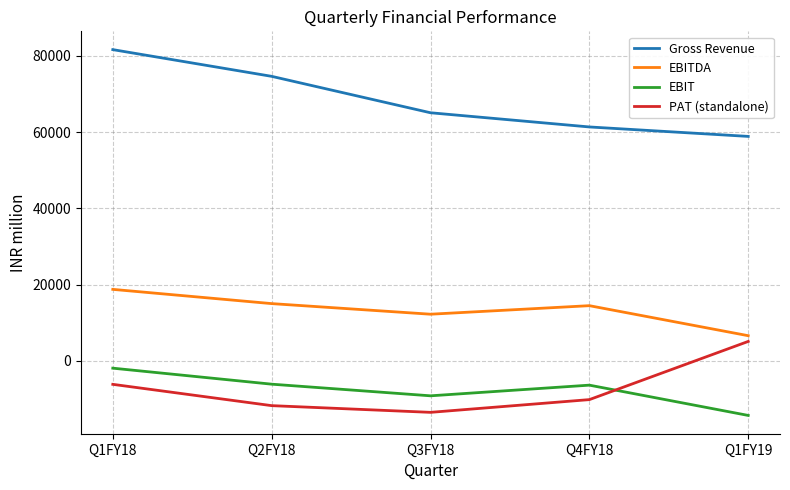

How many lines are shown in the chart?

4